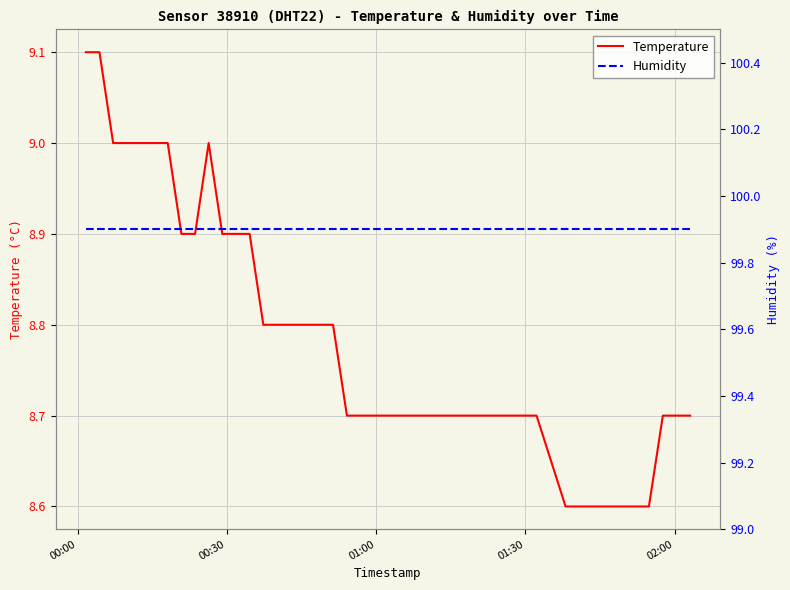

What is the highest value of the Temperature series?

9.1